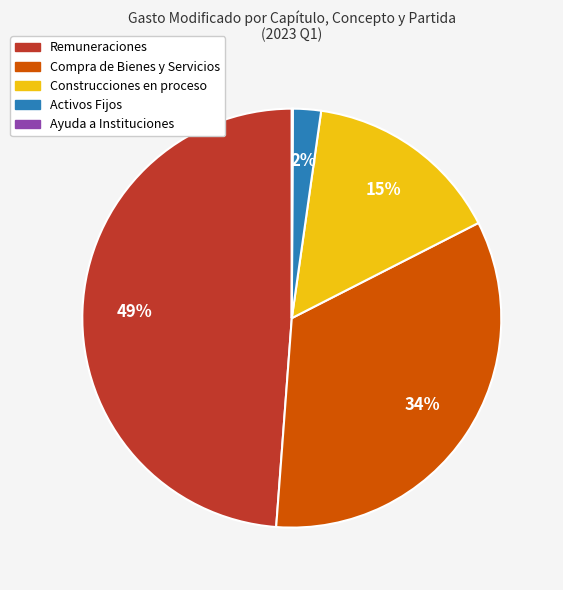

Combined, do Compra de Bienes y Servicios and Remuneraciones account for over 50%?

Yes